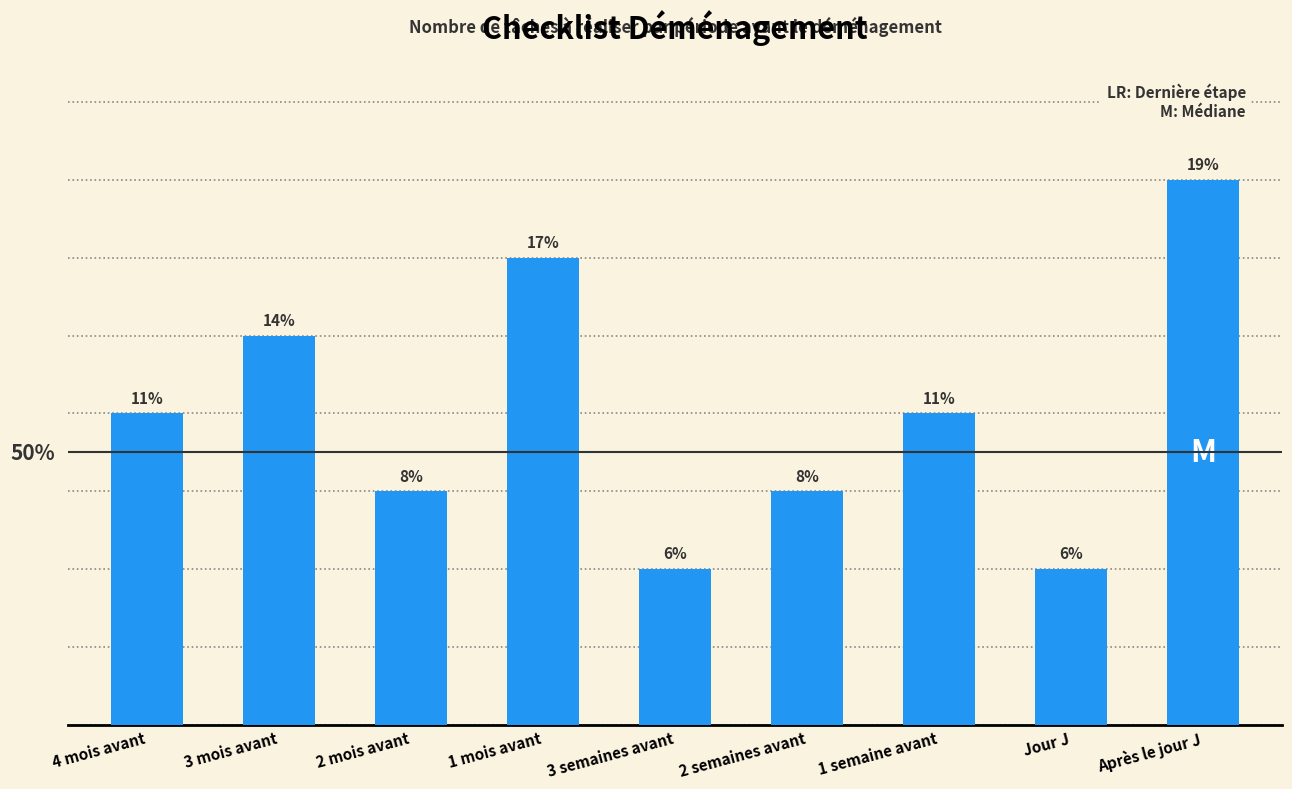

Approximately how many times larger is the value at Après le jour J compared to 1 semaine avant?

1.8